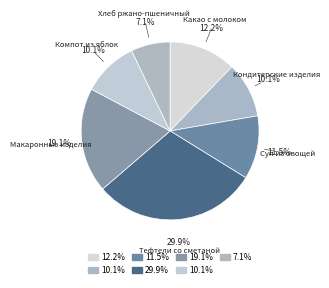

How many slices are in this pie chart?

7